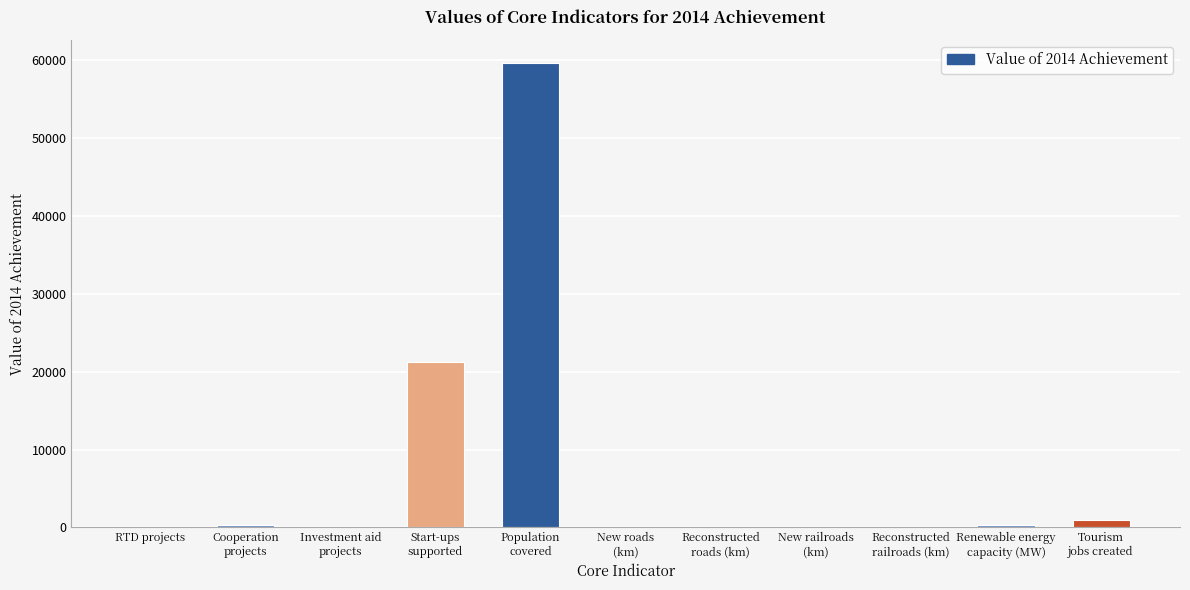

What is the greatest value displayed?

59632.5